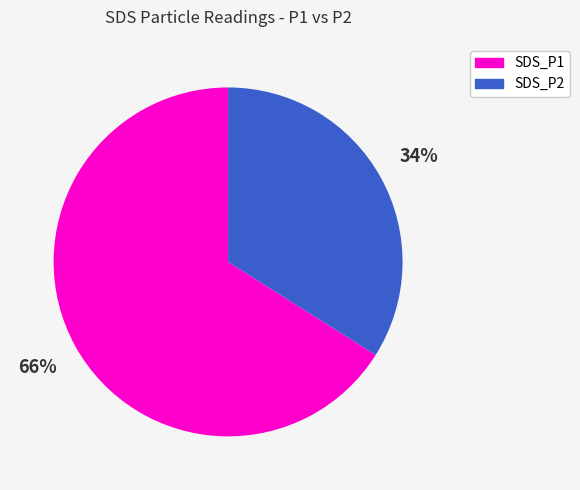

What is the majority slice?

SDS_P1